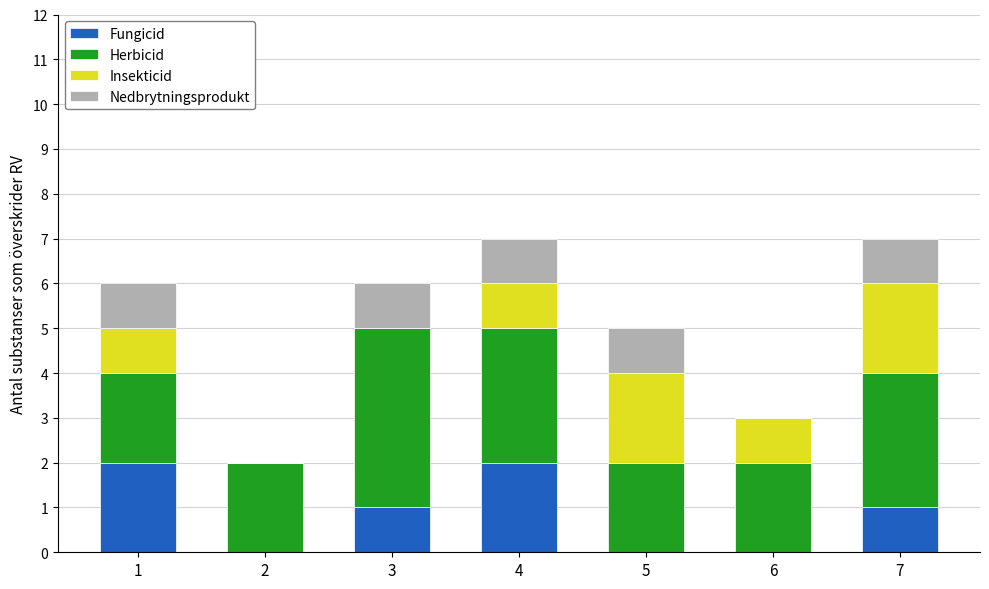

True or false: Fungicid has a value of -1 at 2.

False